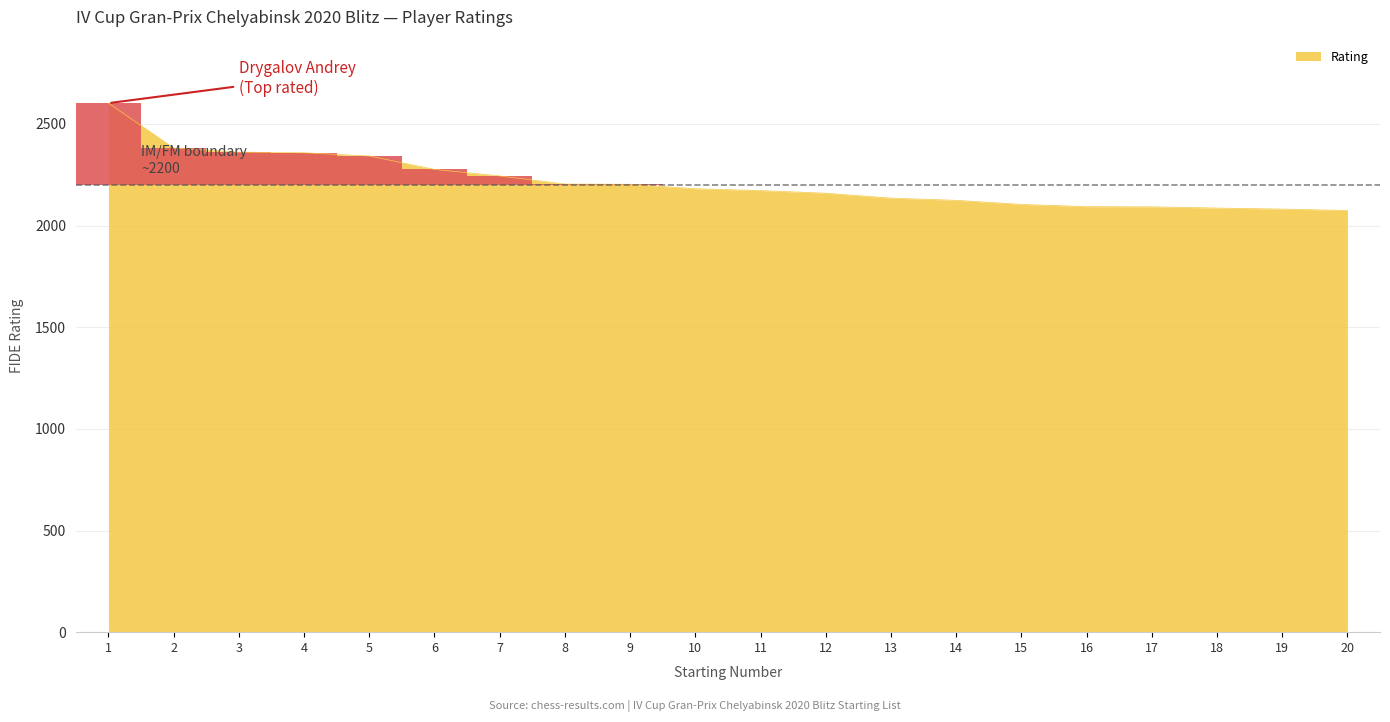

Between 12 and 1, which is larger?

1